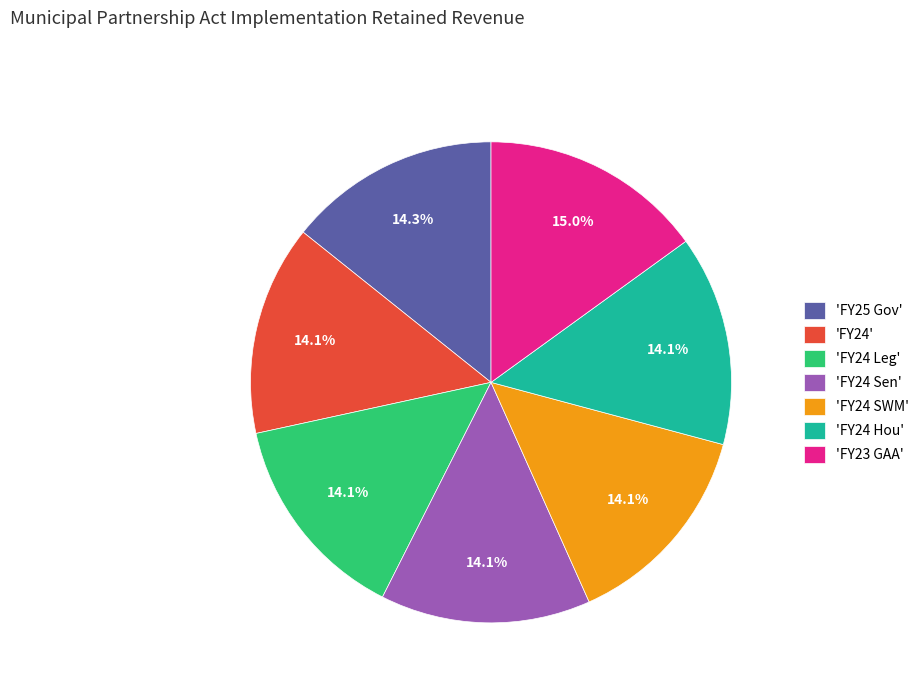

Is there any slice that represents more than half of the pie?

No